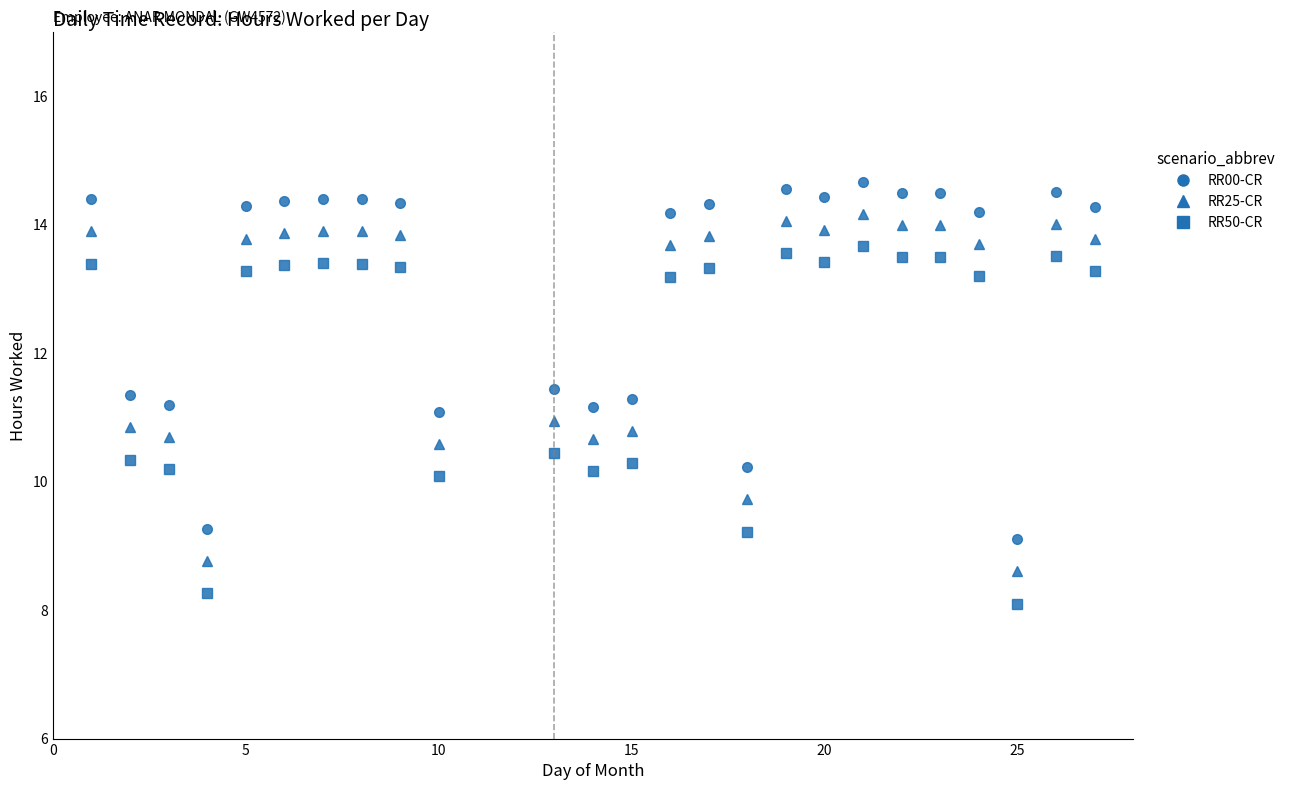

What is the maximum value shown in the chart?

14.7